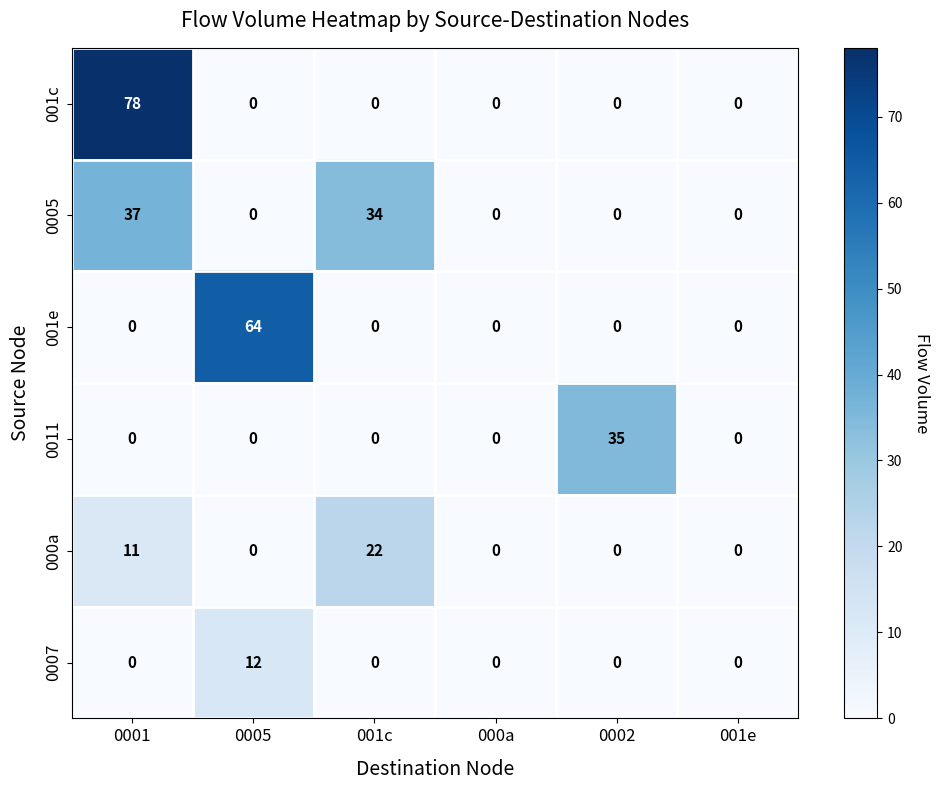

At which category is the sum across all series the highest?

0001